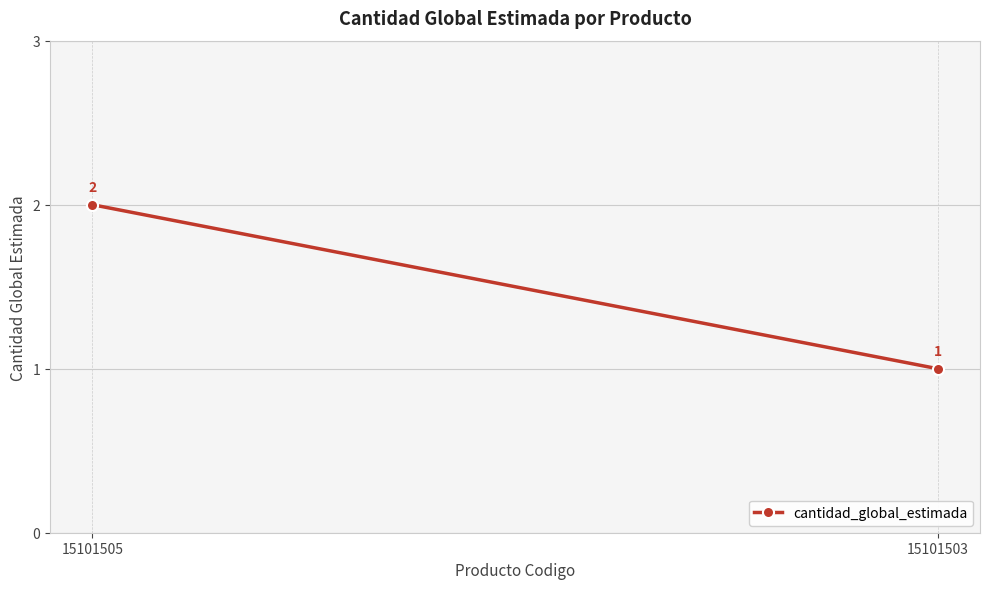

What is the greatest value displayed?

2